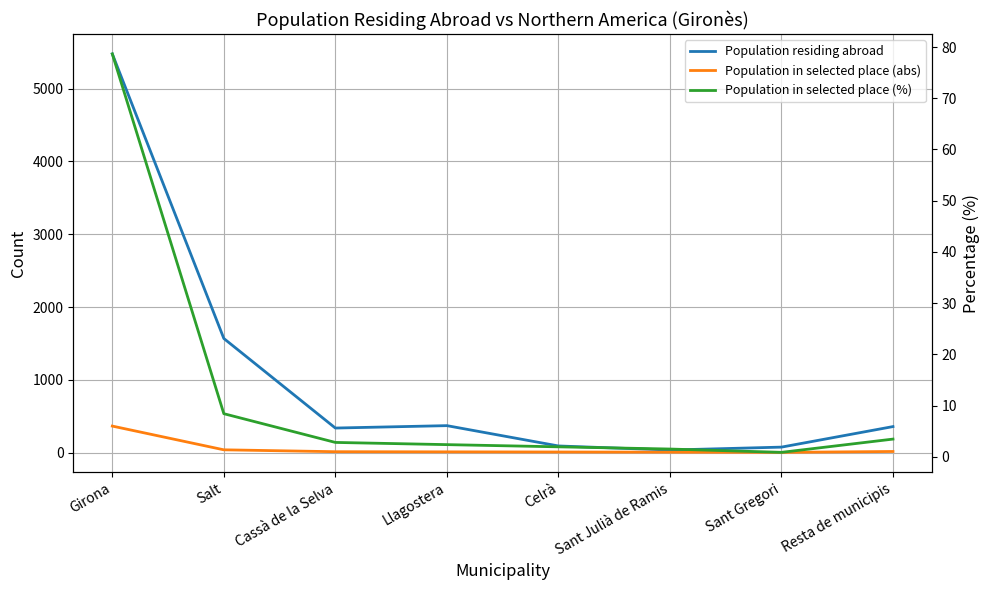

True or false: Population residing abroad has a value of 358.0 at Resta de municipis.

True